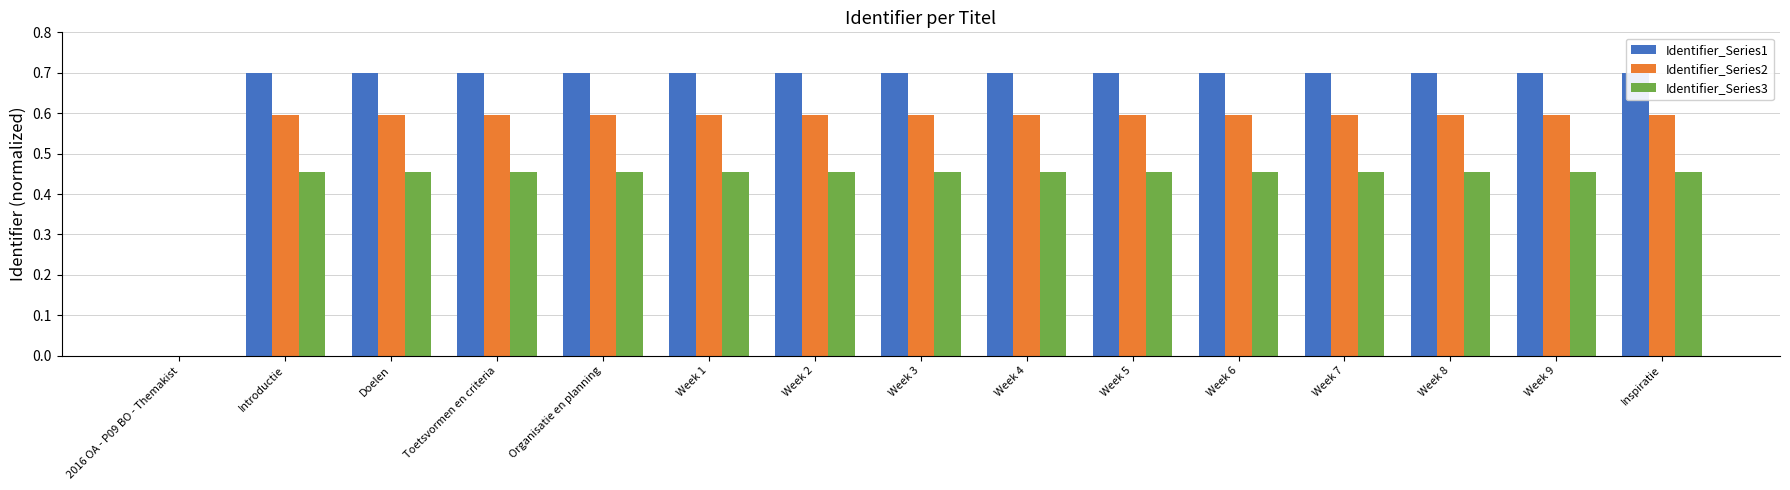

How many bars are there in total?

45